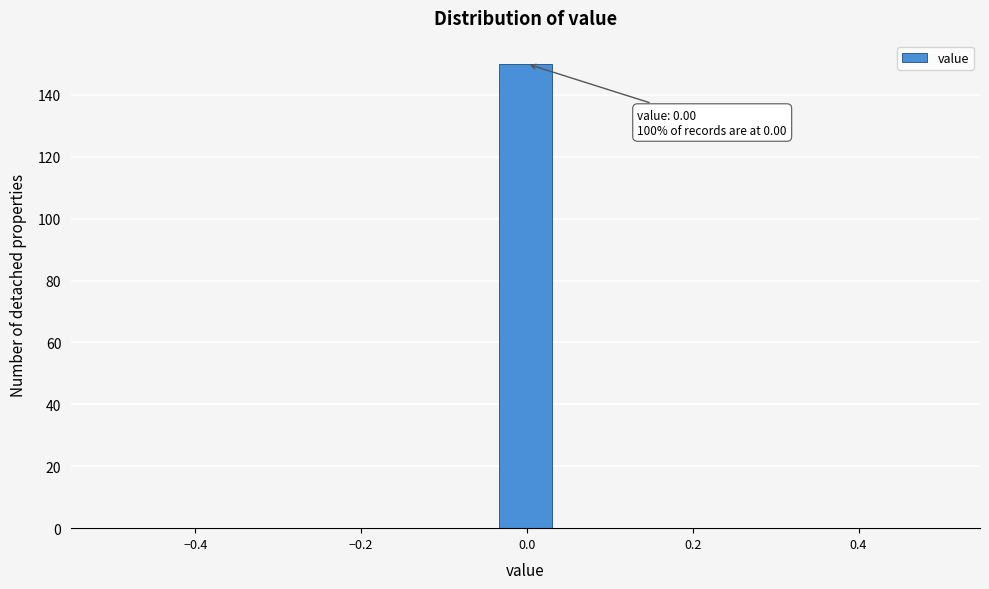

Around what value on the x-axis is the tallest bar? Give the approximate position of its centre, as read against the axis.

0.00